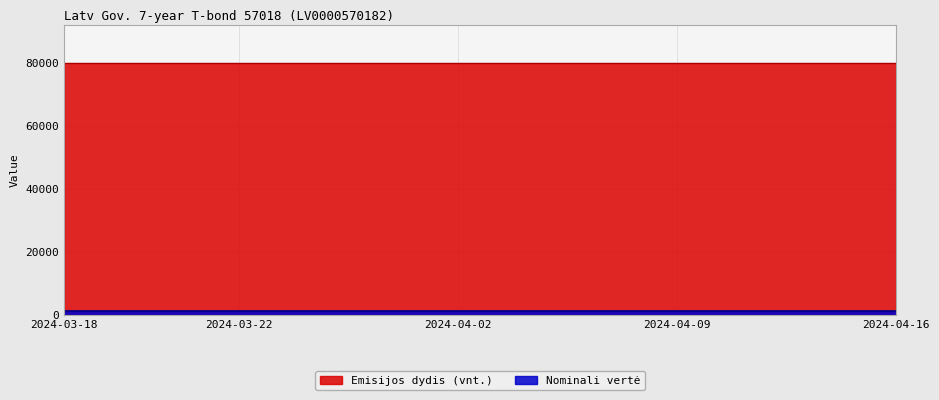

Reading right to left, what are all the values shown in this chart?

Emisijos dydis (vnt.): 80000	80000	80000	80000	80000	80000	80000	80000	80000	80000	80000	80000	80000	80000	80000	80000	80000	80000	80000	80000
Nominali verte: 1000	1000	1000	1000	1000	1000	1000	1000	1000	1000	1000	1000	1000	1000	1000	1000	1000	1000	1000	1000